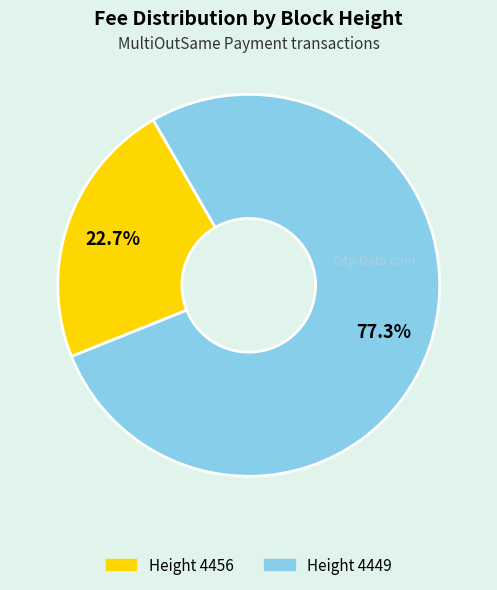

Does any single category account for the majority?

Yes